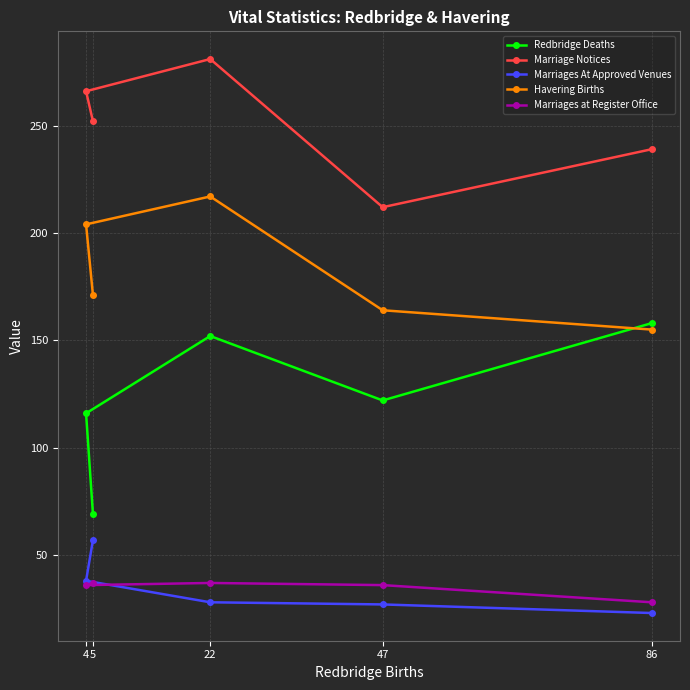

True or false: Marriages At Approved Venues has more than 1 points higher than both neighbors.

False